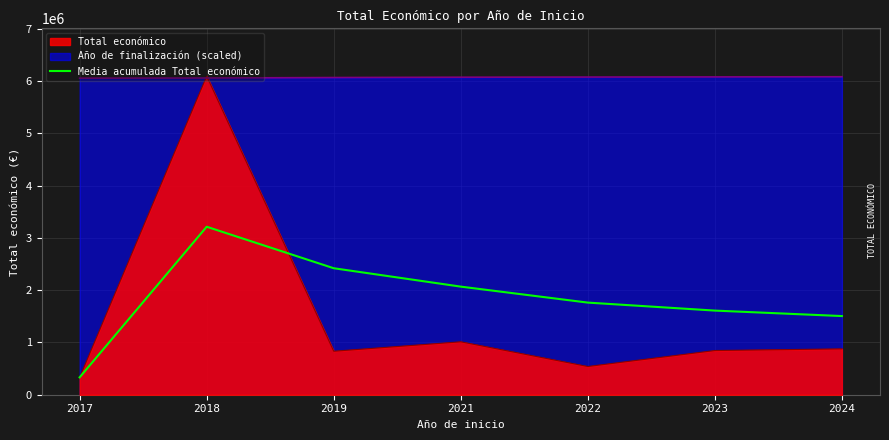

The chart shows a value of 1167170.0 at 2019. True or false?

False